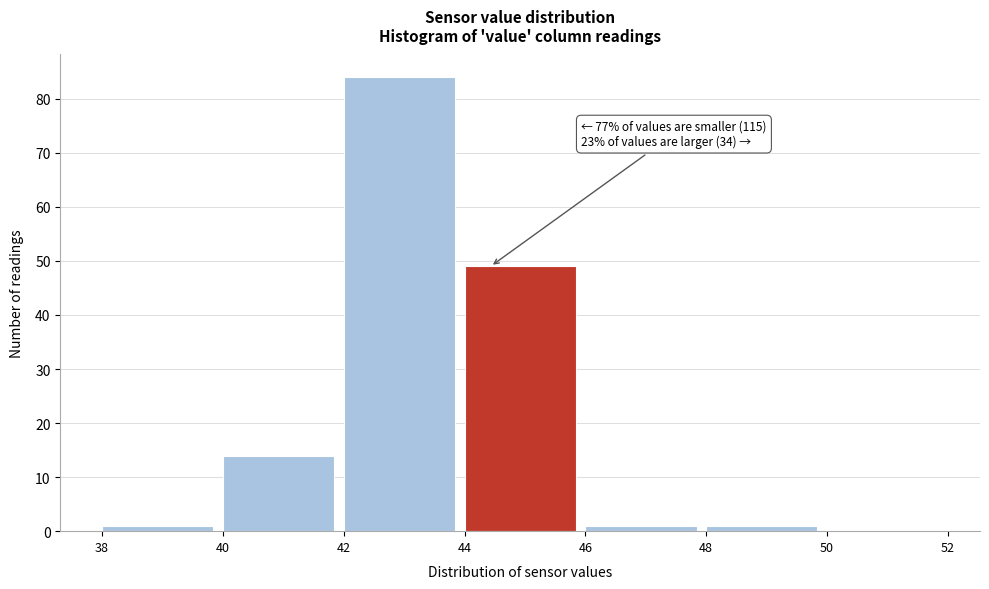

Over which range of the x-axis is the bar tallest?

42 to 44